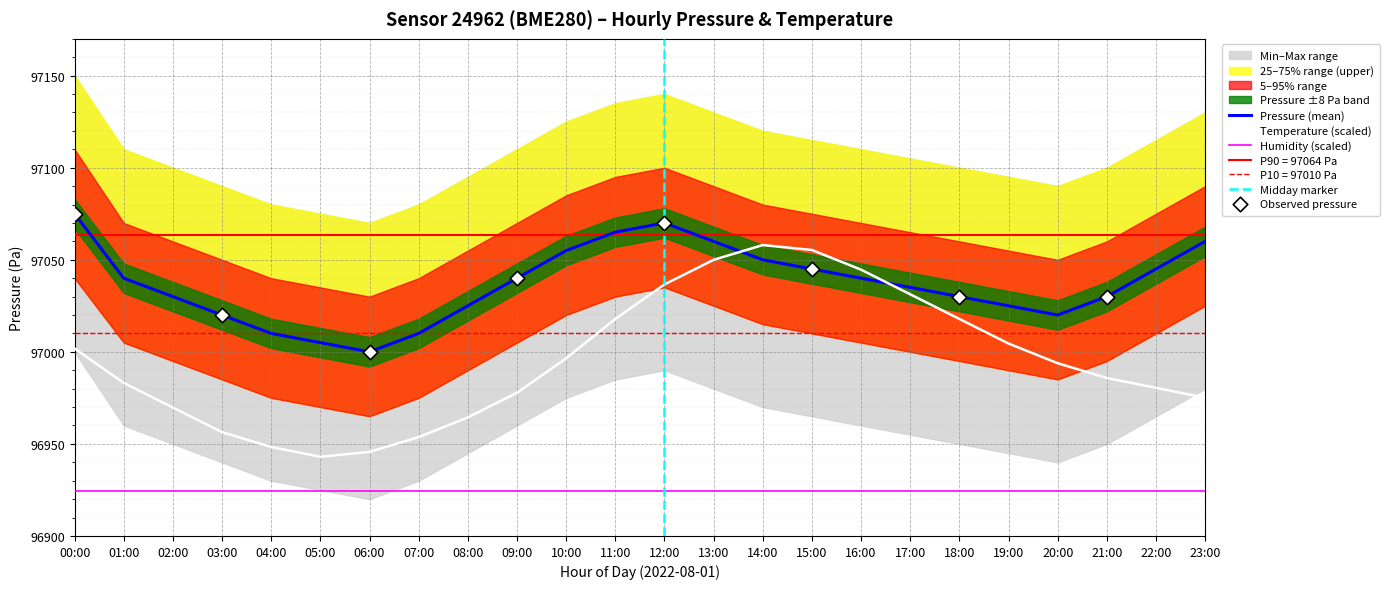

The Humidity (scaled) series shows 59501.0 at 06:00. True or false?

False